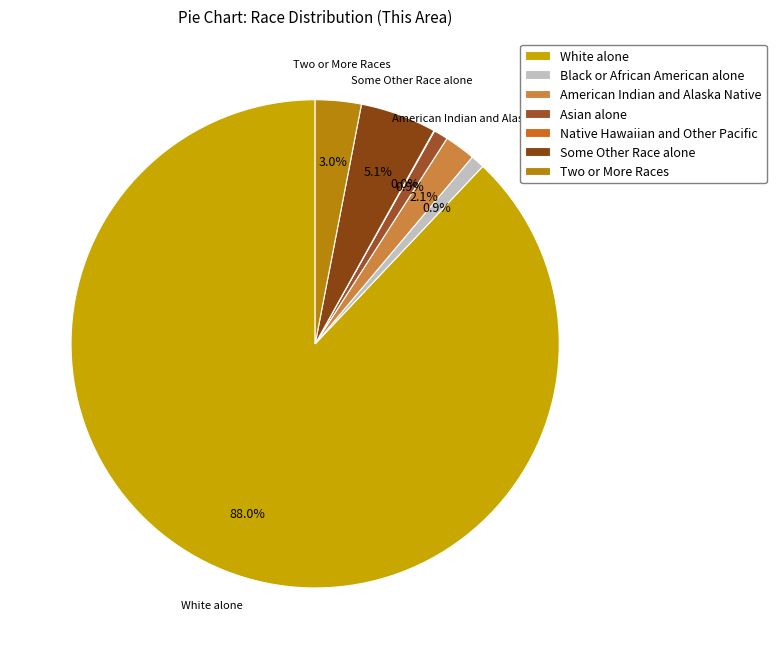

What is the smallest slice in the pie chart?

Native Hawaiian and Other Pacific